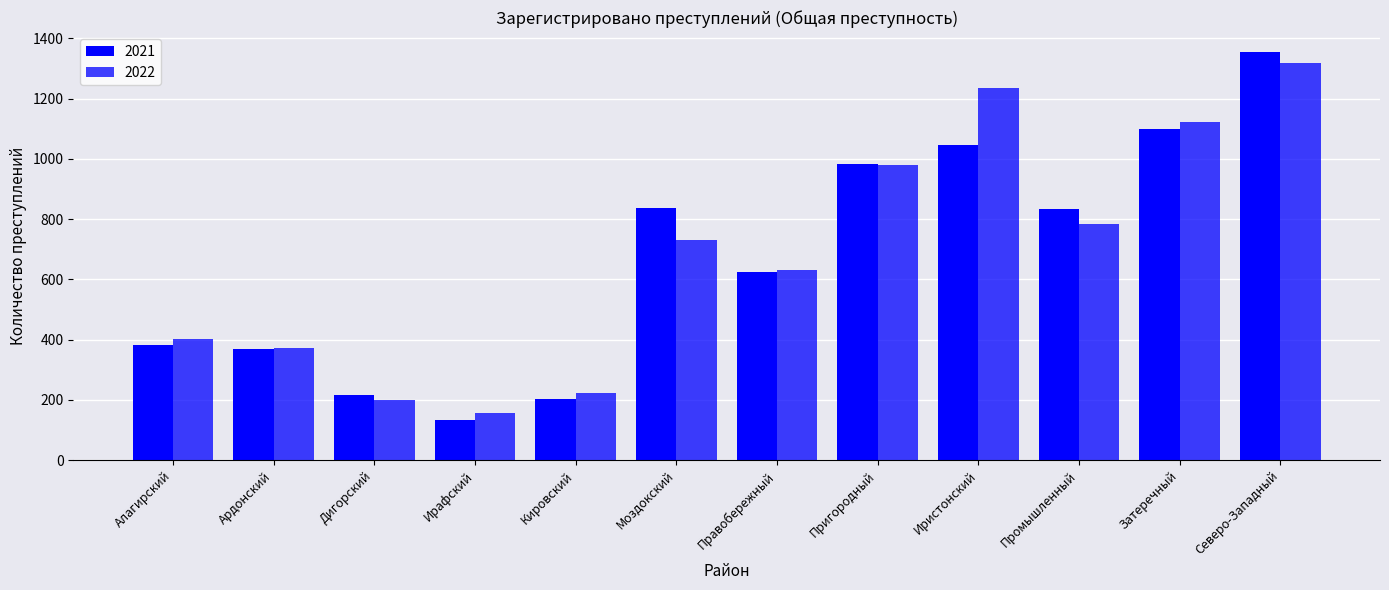

How many data points does each series have?

12